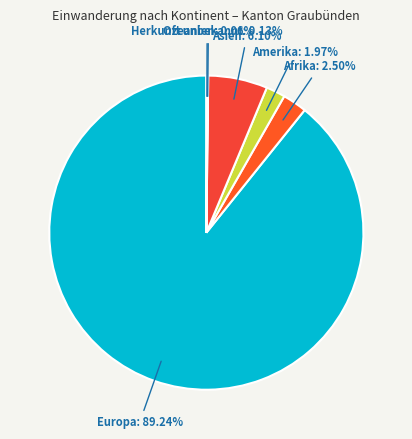

To the nearest percent, what is the difference between the largest and smallest slice percentages?

89%